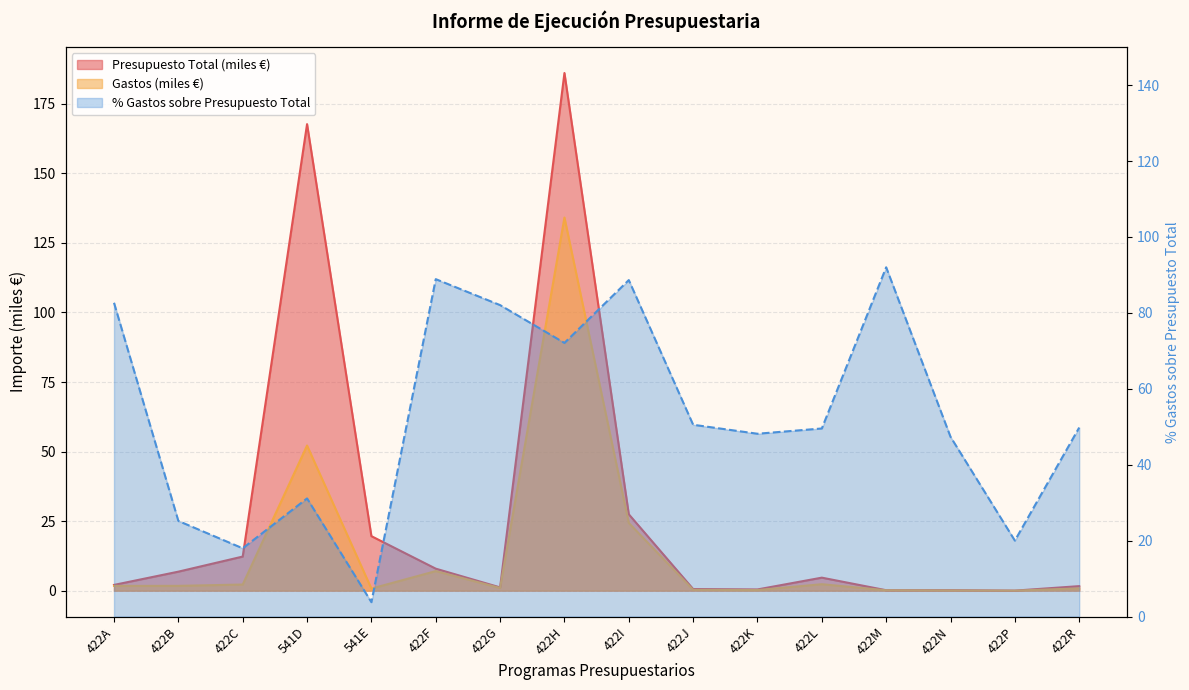

Reading left to right, list all the values displayed in this chart.

Presupuesto Total: 422A=2.1	422B=6.8	422C=12.3	541D=167.7	541E=19.6	422F=7.9	422G=1.2	422H=186.1	422I=27.5	422J=0.6	422K=0.4	422L=4.7	422M=0.1	422N=0.2	422P=0.0	422R=1.6
Gastos: 422A=1.7	422B=1.7	422C=2.2	541D=52.2	541E=0.7	422F=7.0	422G=1.0	422H=134.1	422I=24.3	422J=0.3	422K=0.2	422L=2.3	422M=0.1	422N=0.1	422P=0.0	422R=0.8
% Gastos: 422A=82.7	422B=25.2	422C=18.0	541D=31.1	541E=3.8	422F=88.9	422G=82.0	422H=72.1	422I=88.6	422J=50.5	422K=48.1	422L=49.5	422M=92.0	422N=47.3	422P=20.0	422R=49.8